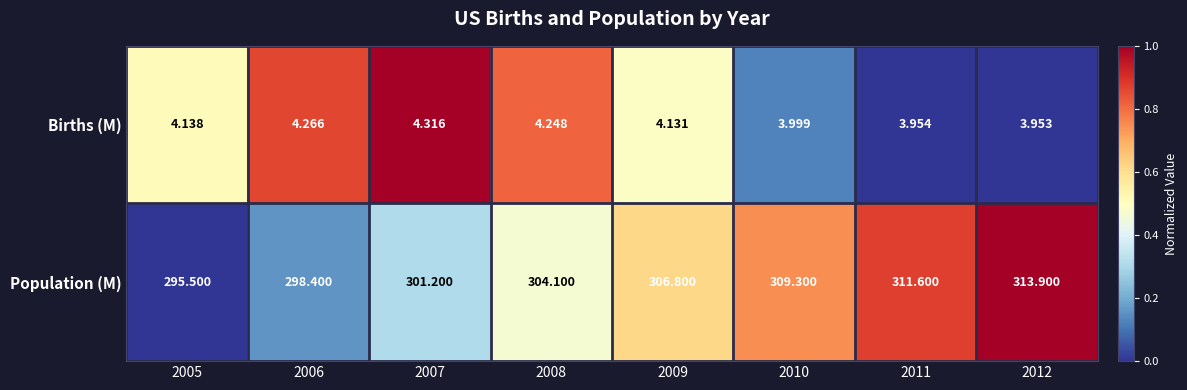

Which series has the largest total across all categories?

Population (M)